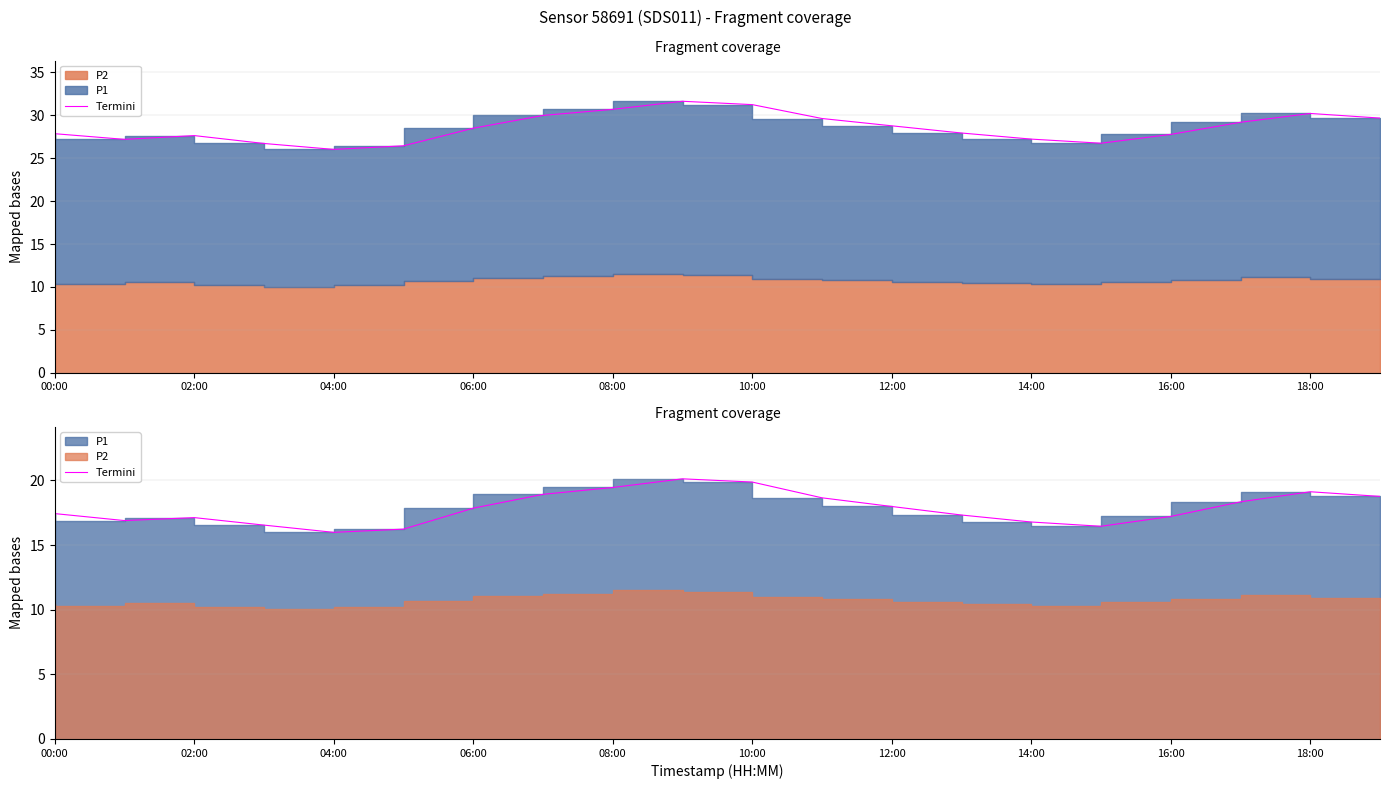

Reading right to left, extract all data points from this chart.

18.8	19.1	18.3	17.2	16.4	16.8	17.3	18.0	18.6	19.9	20.1	19.4	18.9	17.9	16.2	16.0	16.5	17.1	16.9	17.4